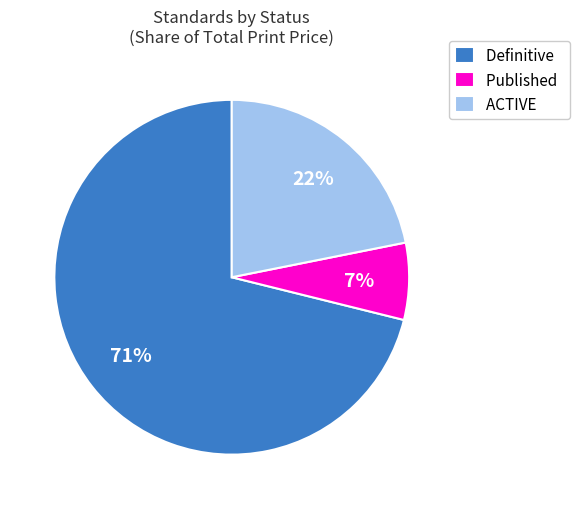

Is there any slice that represents more than half of the pie?

Yes